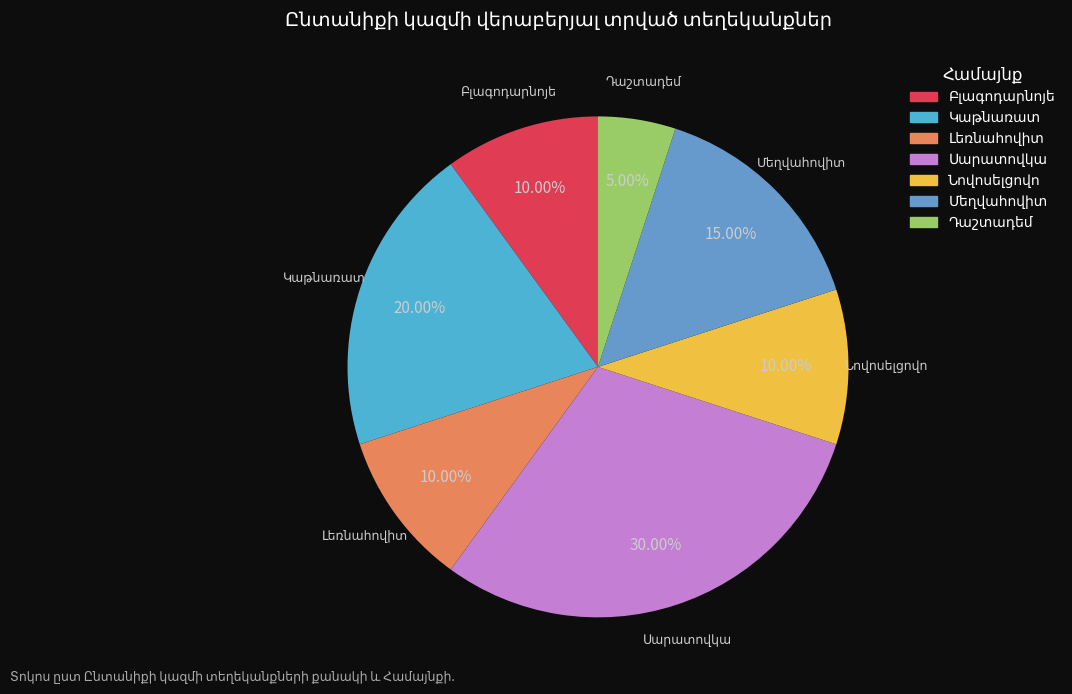

Does any single category account for the majority?

No